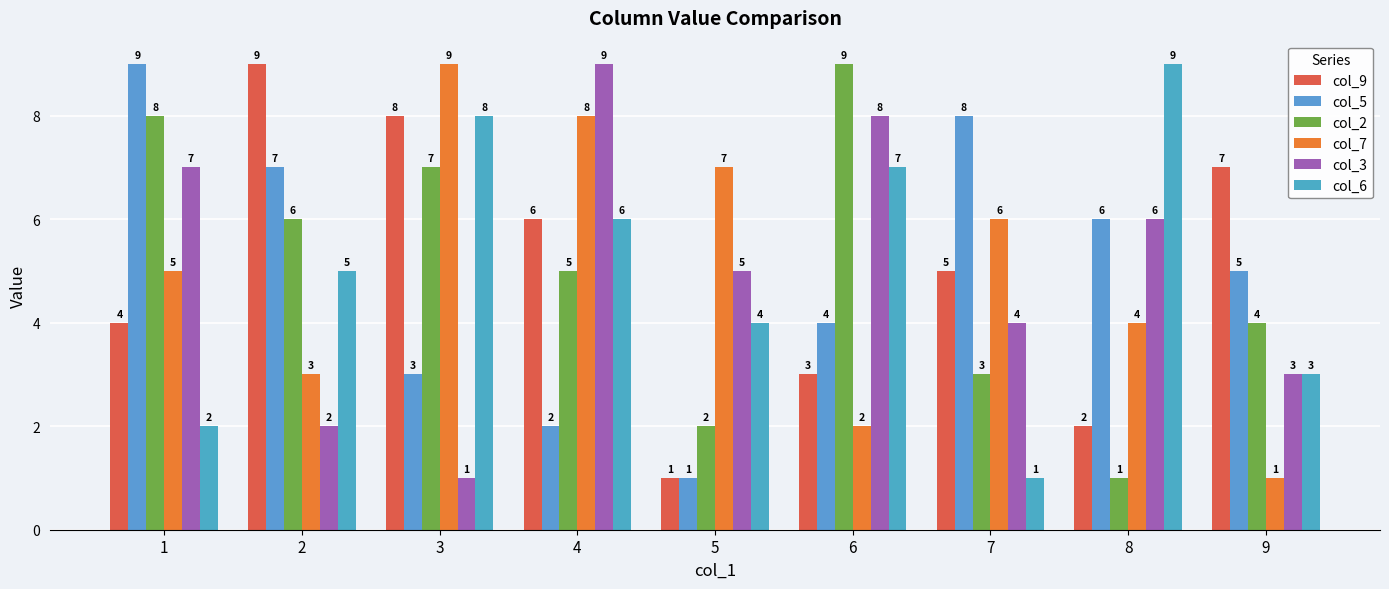

Is it true that col_9 equals 1 at 5?

False